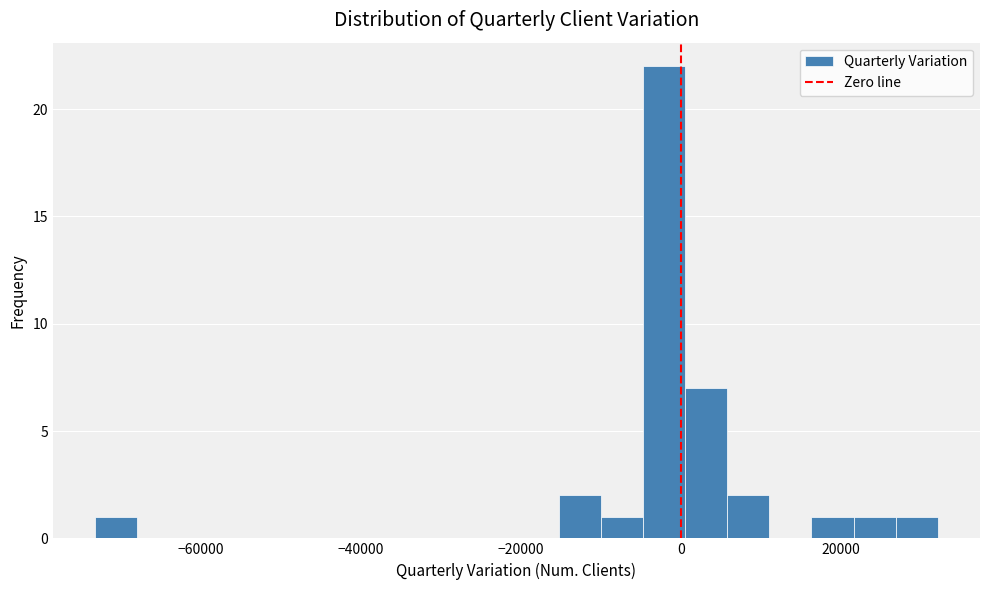

Read against the x-axis, roughly where is the centre of the tallest bar?

-2000